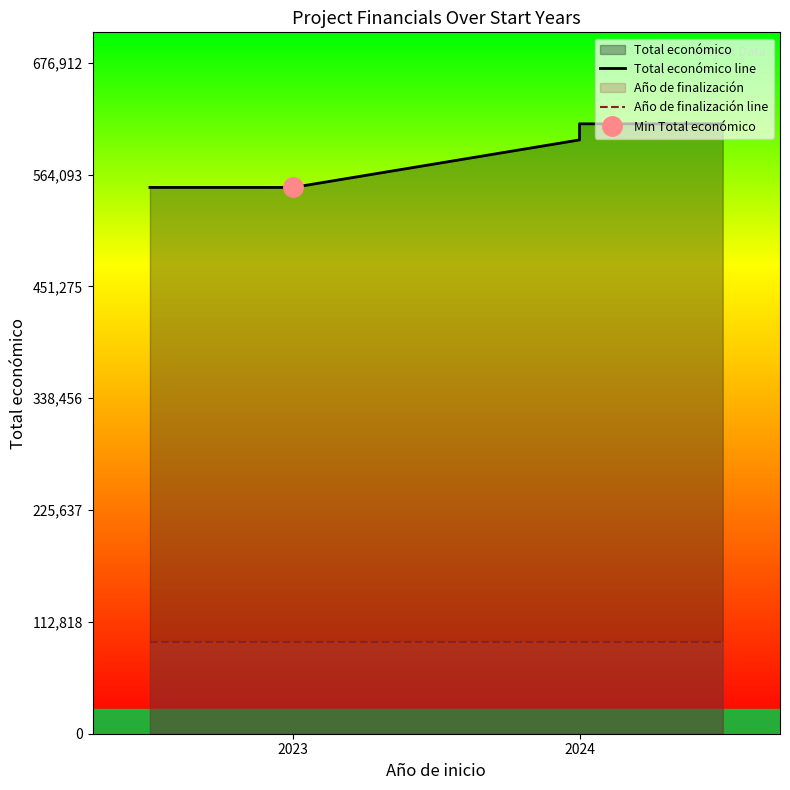

True or false: Año de finalización line has a value of 57827.9 at 2024.

False